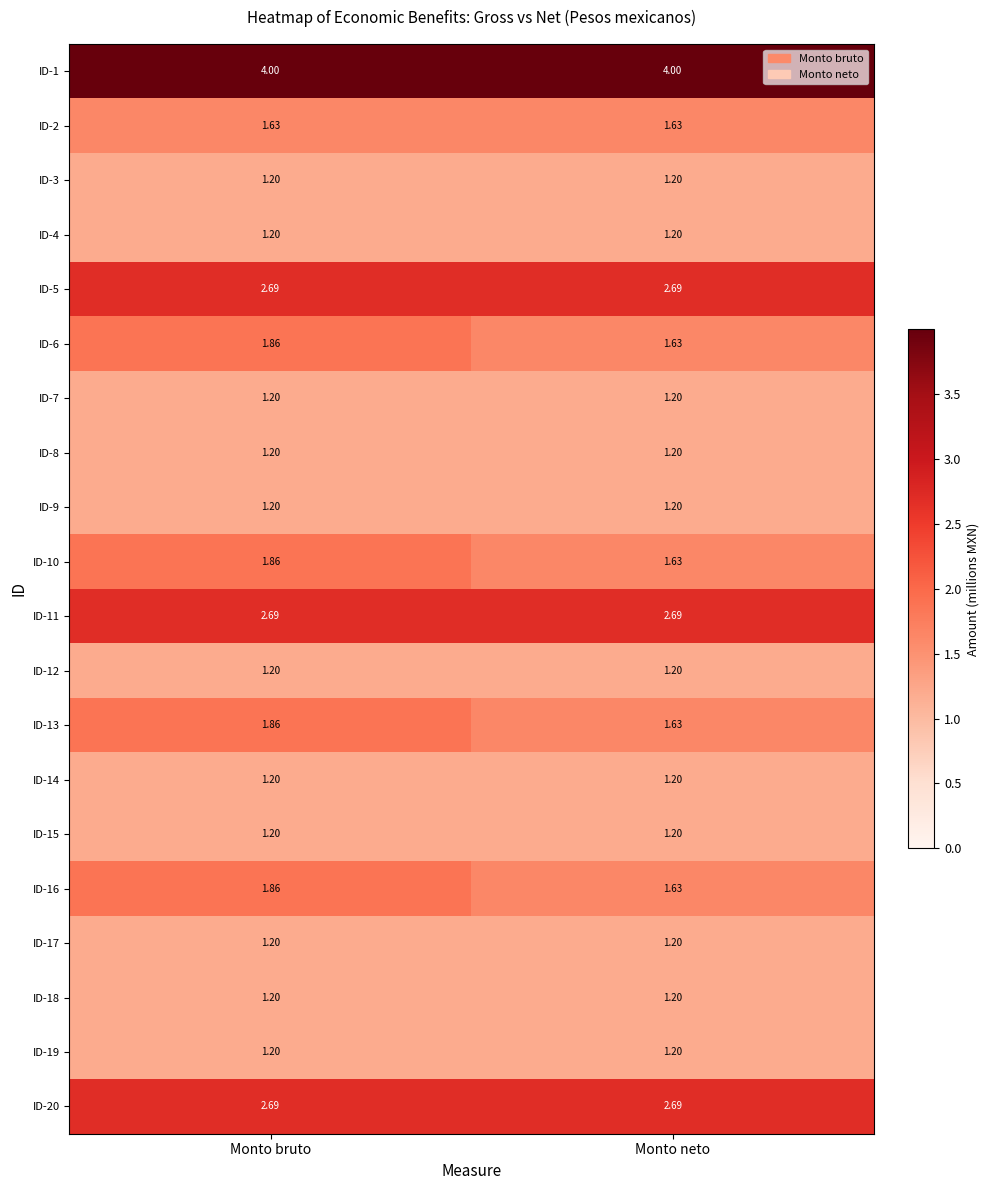

Is the value of ID-12 at Monto bruto greater than the value of ID-20 at Monto neto?

No